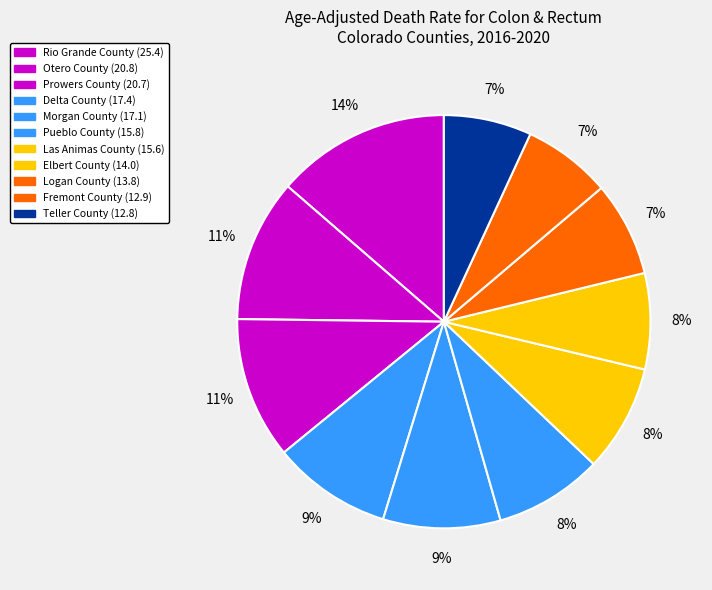

How many slices are in this pie chart?

11